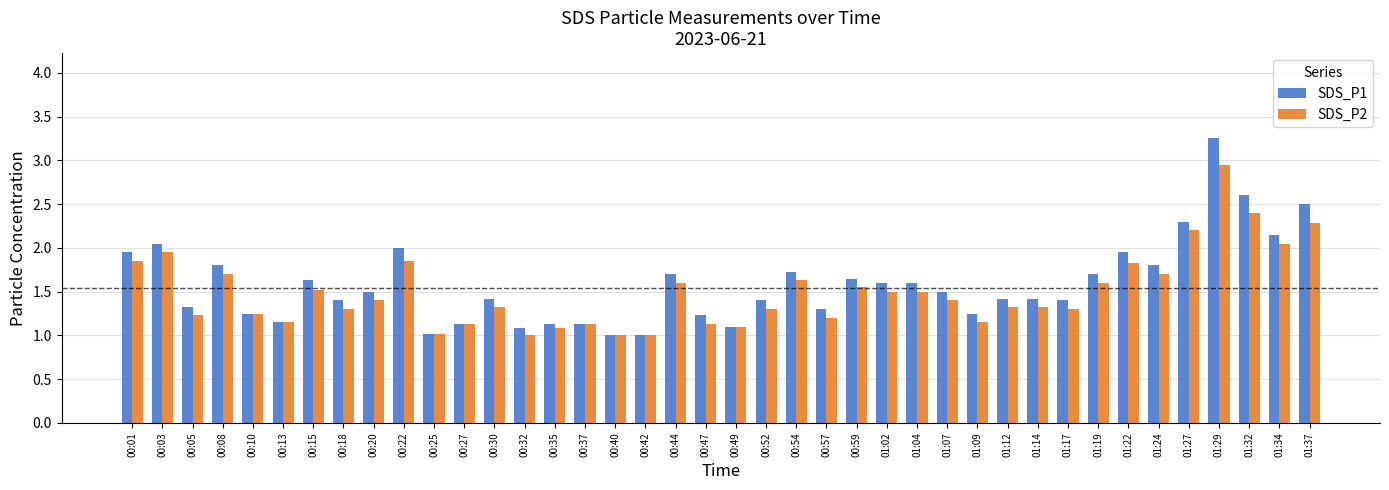

The SDS_P1 series shows 2.0 at 01:14. True or false?

False